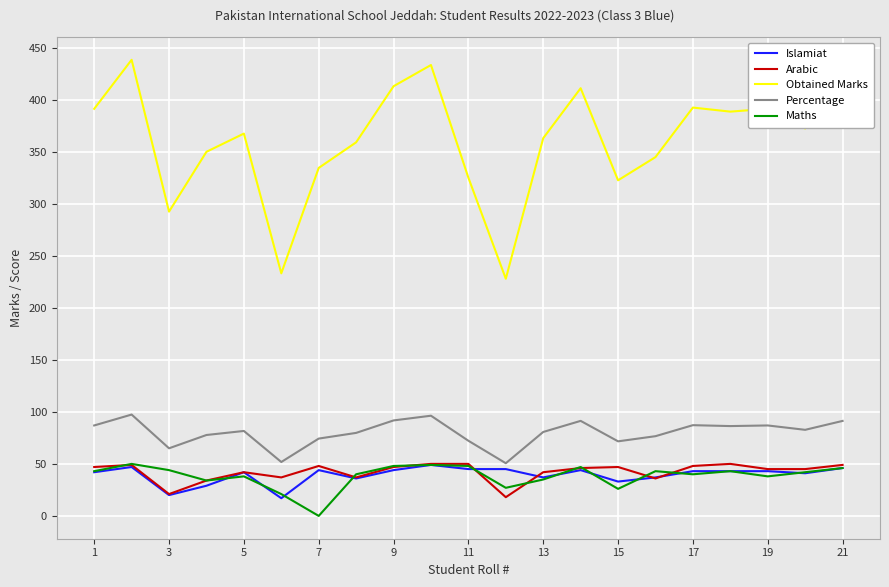

At how many categories does at least one series exceed 56?

21